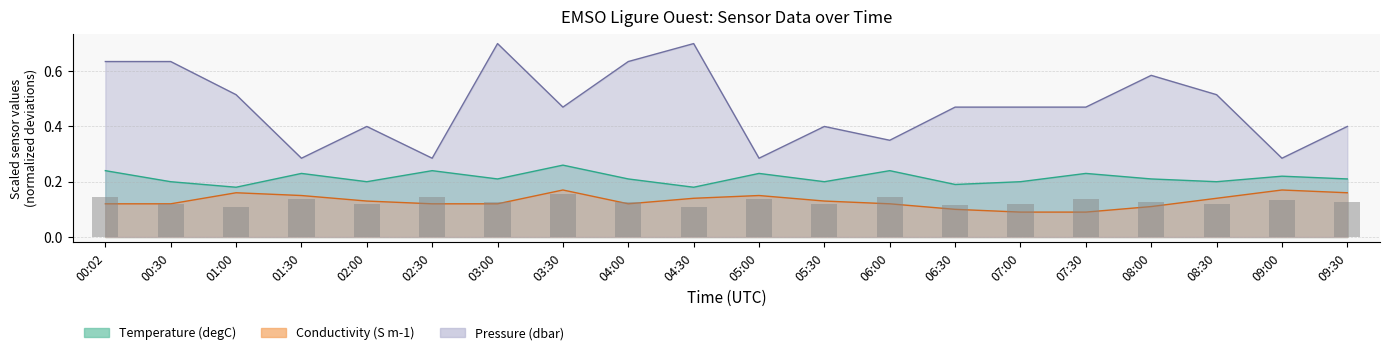

Between 05:30 and 06:00, which series saw the biggest shift?

Pressure